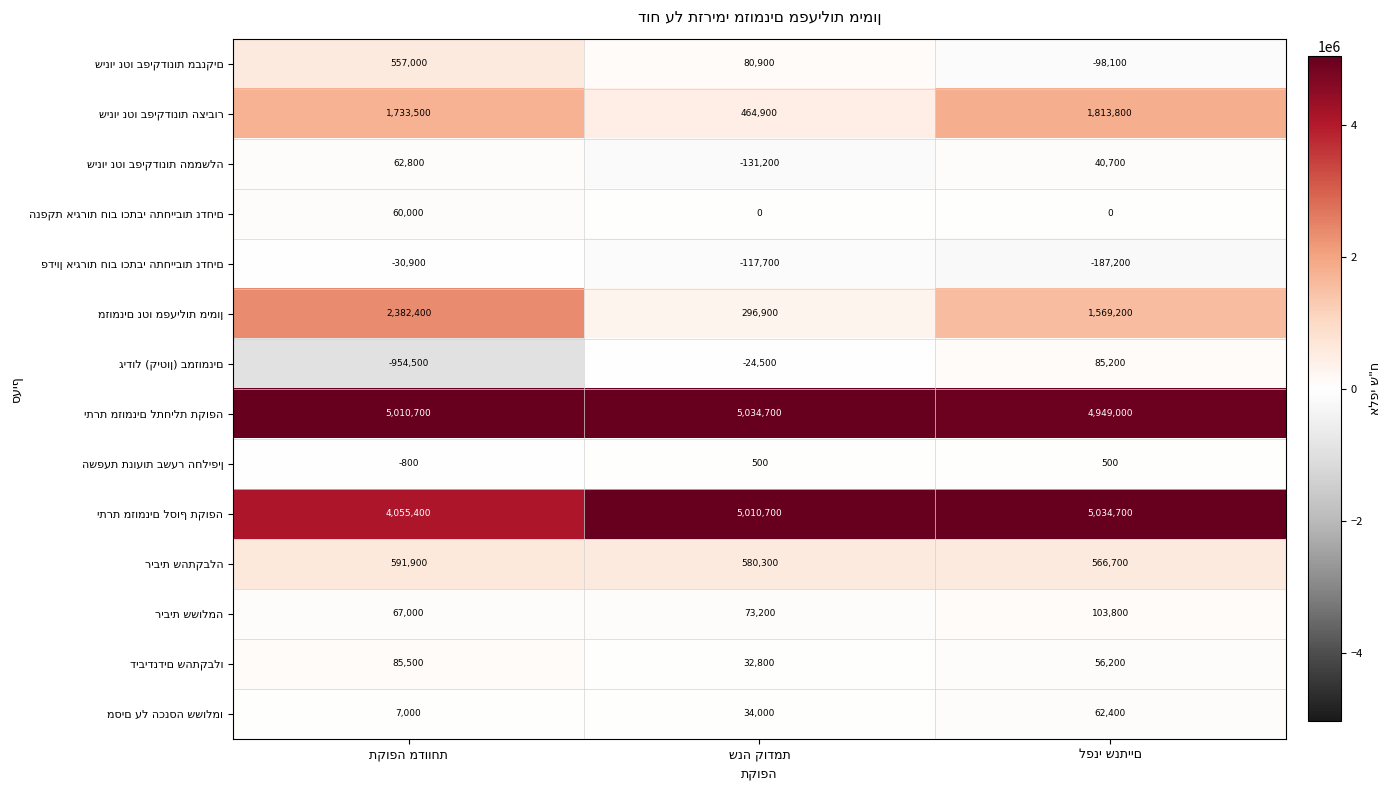

What is the smallest value displayed?

-954500